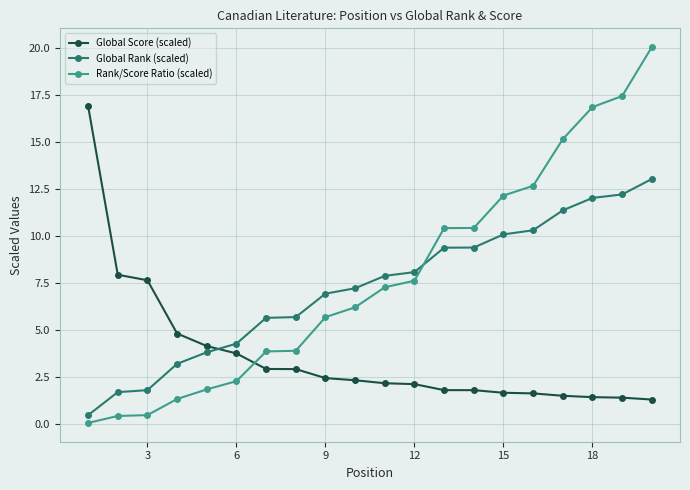

True or false: Global Rank (scaled) and Global Score (scaled) cross at least once.

True